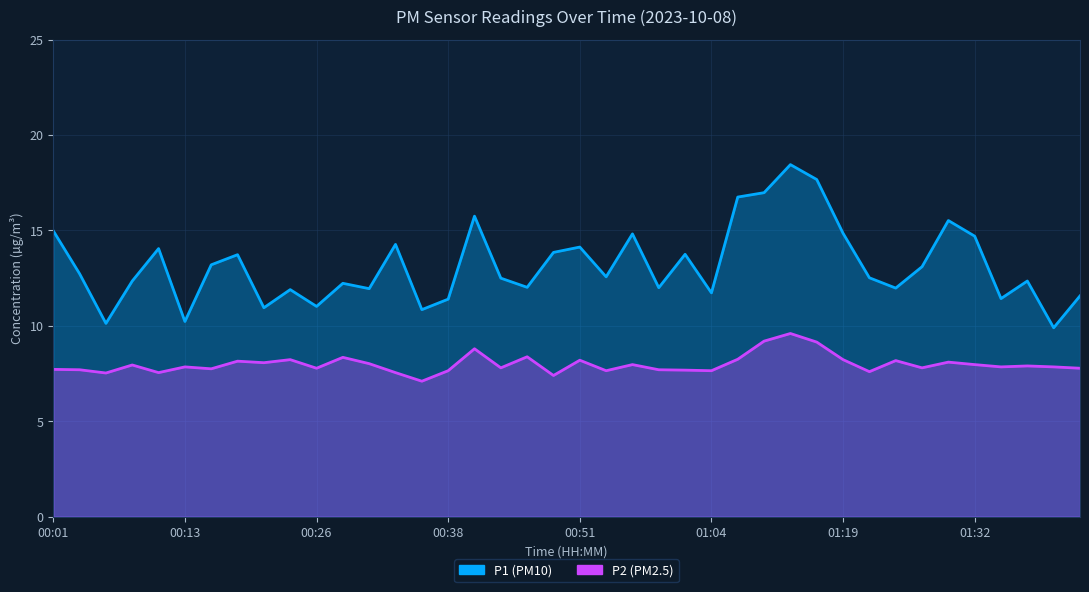

How many values in the P1 series exceed 12?

26